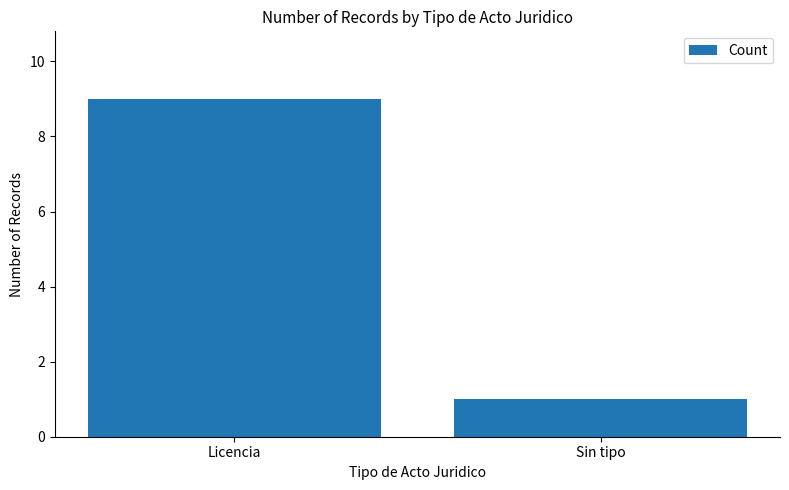

Are the bars horizontal?

No